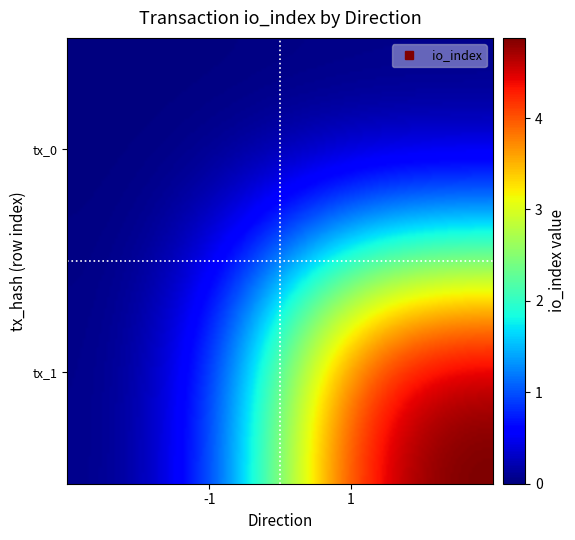

At which category is the sum across all series the highest?

1